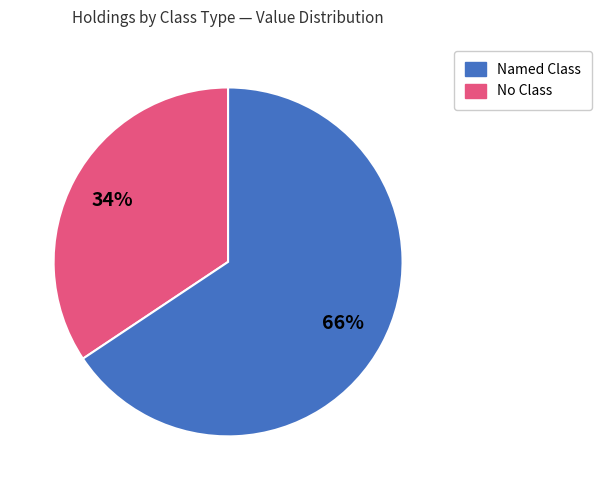

How many slices are in this pie chart?

2